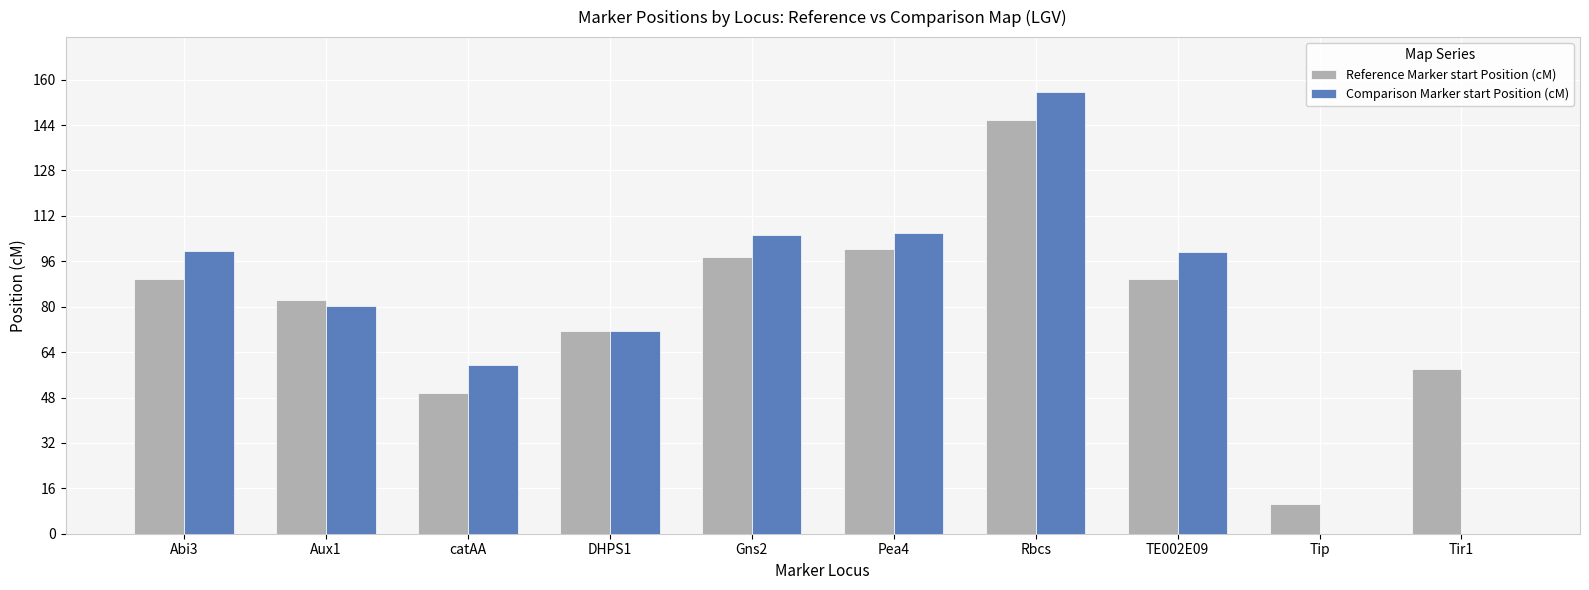

Are the bars grouped side by side (vs. stacked)?

Yes